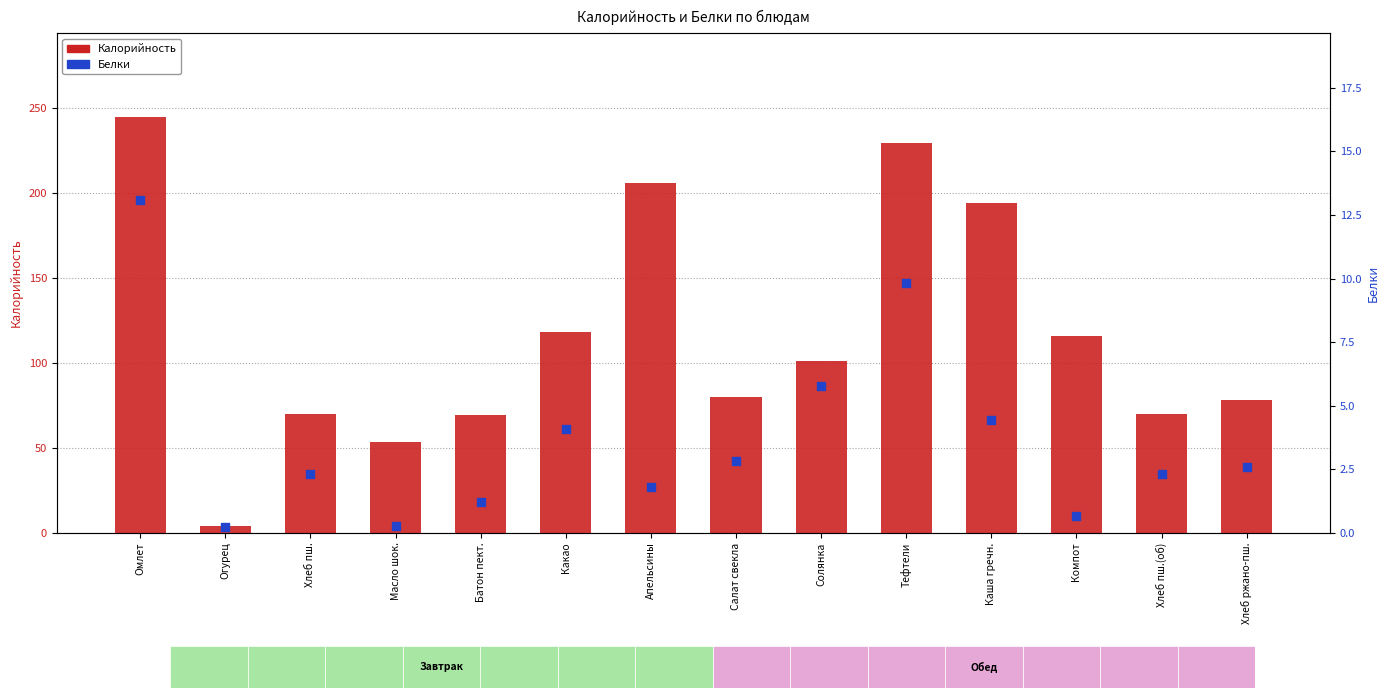

At which category is the sum across all series the highest?

Омлет